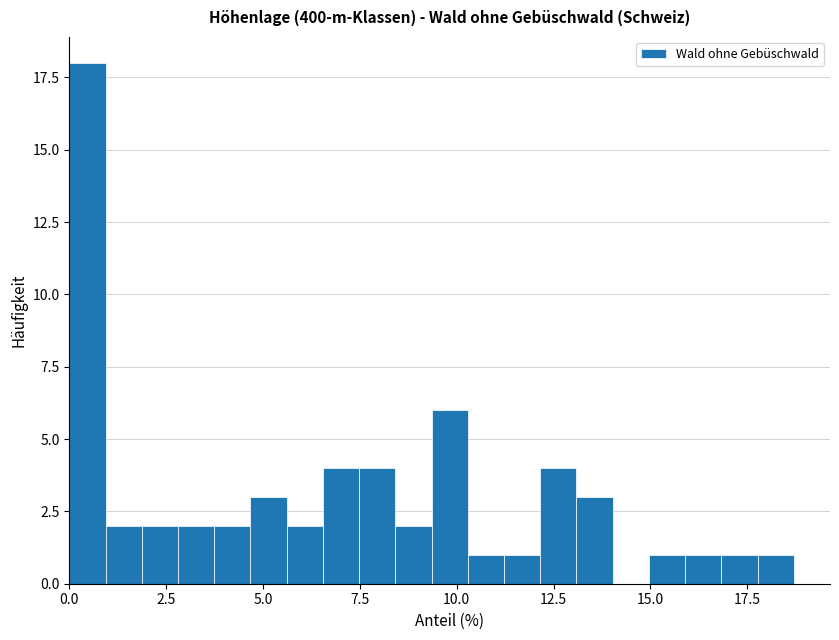

Read against the x-axis, roughly where is the centre of the tallest bar?

0.5